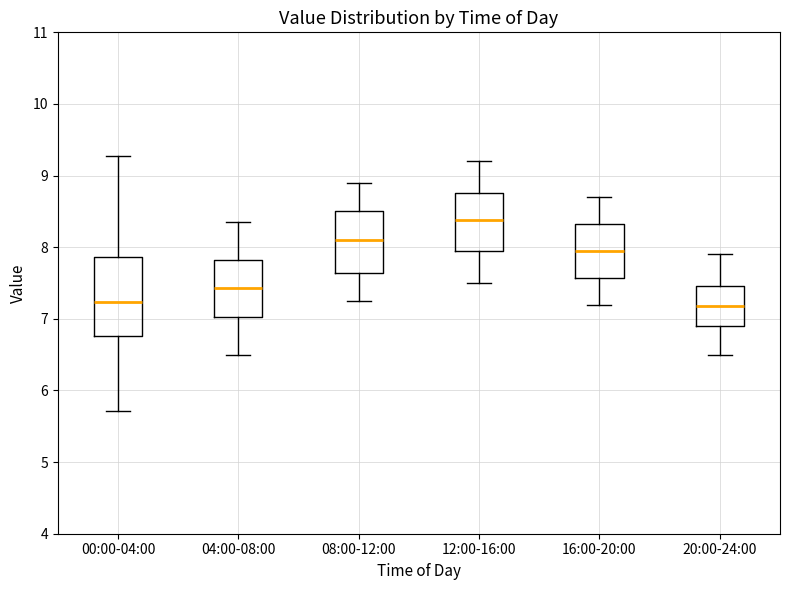

Which box is the tallest, from its lower edge to its upper edge?

00:00-04:00